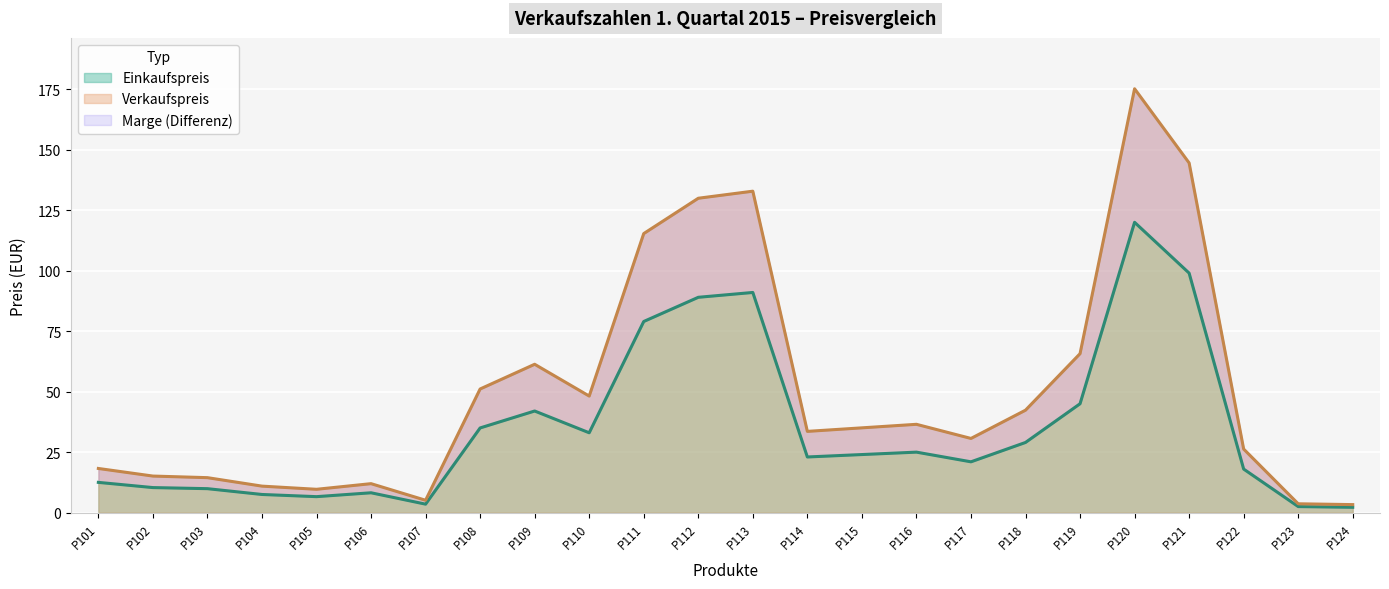

What is the sum of the Verkaufspreis values at P105 and P114?

43.2